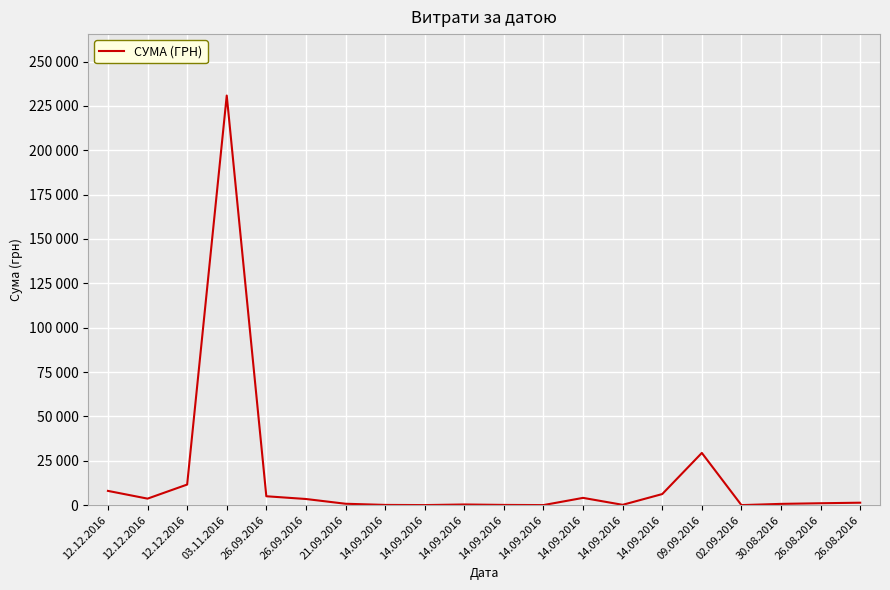

What is the difference between the values at 21.09.2016 and 14.09.2016?

750.4